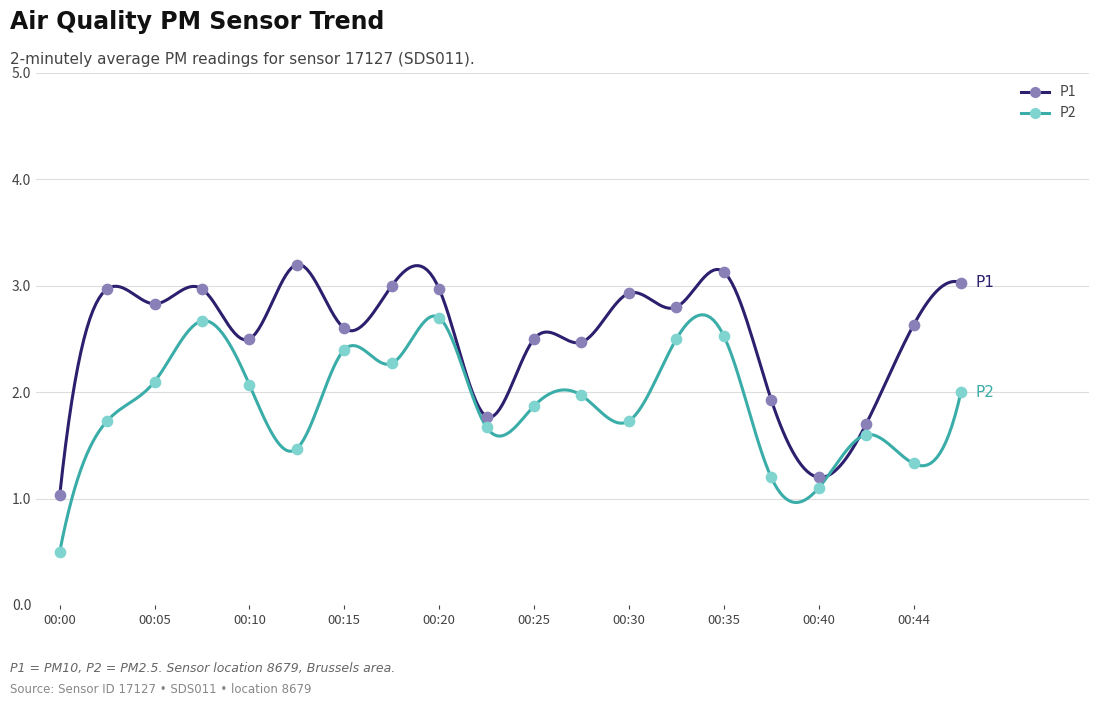

What are all the series names shown in the legend?

P1, P2